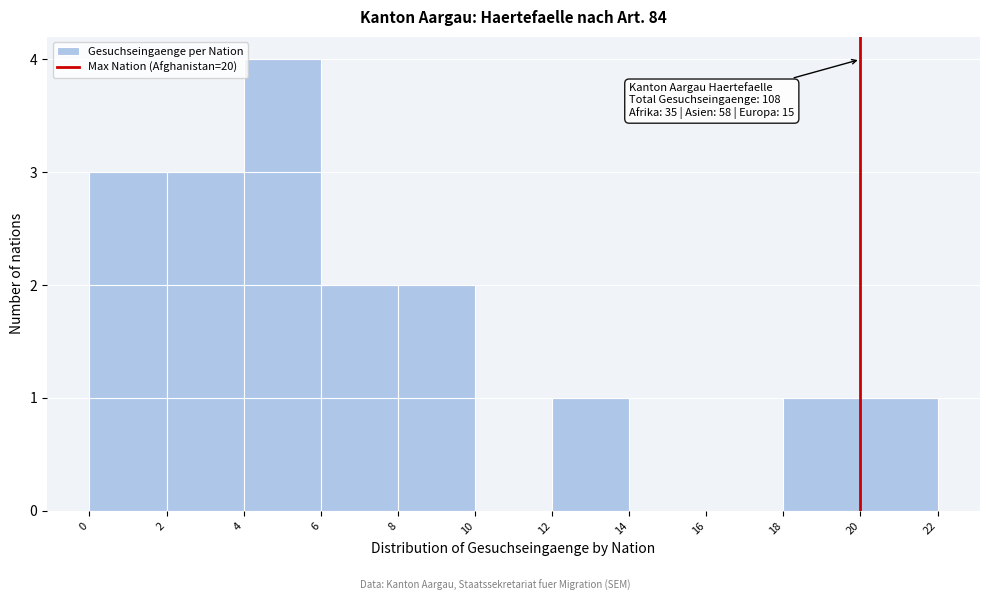

Over which range of the x-axis is the bar tallest?

4 to 6